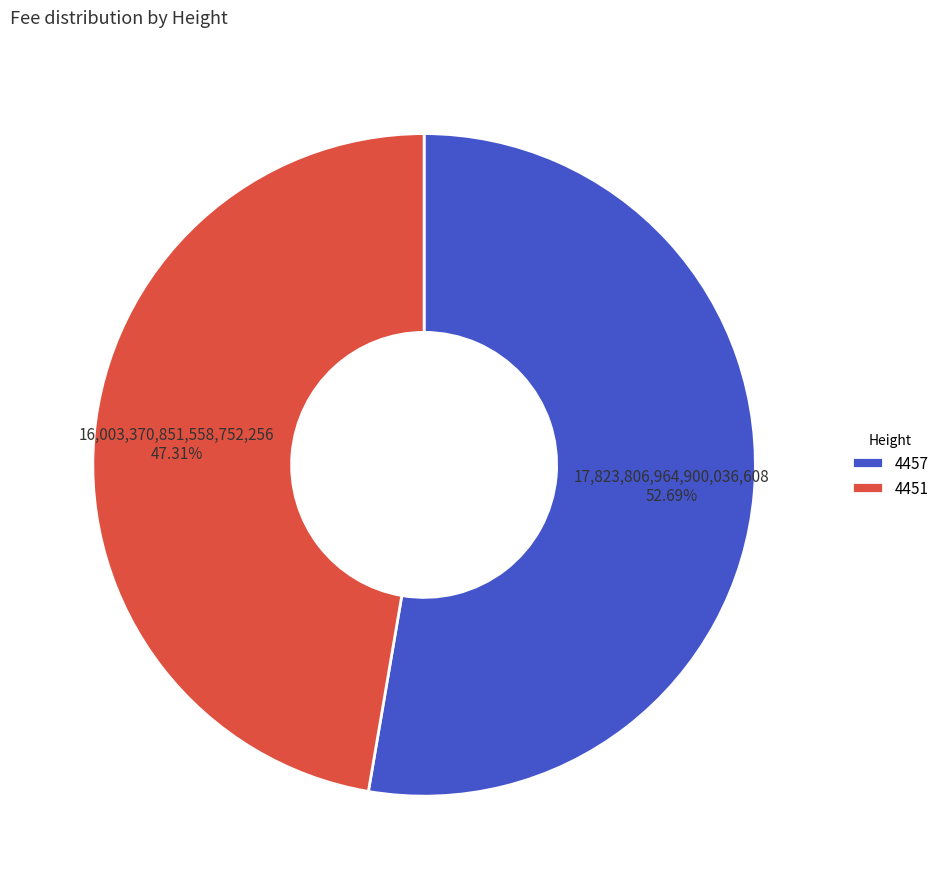

Count the number of slices in the pie.

2